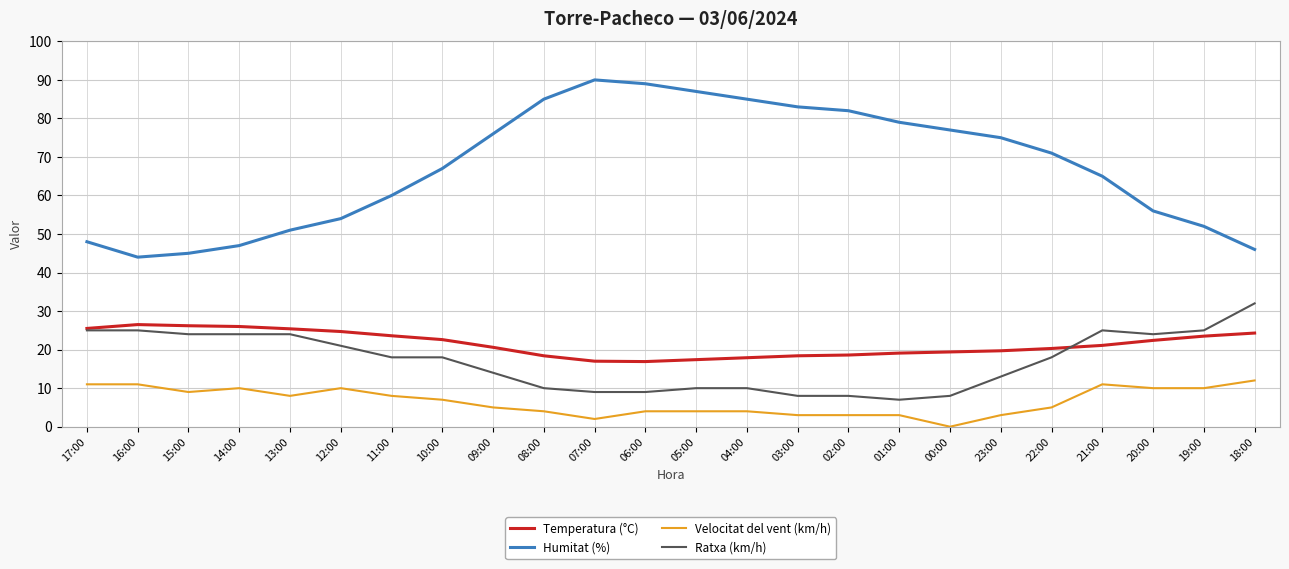

True or false: Velocitat del vent (km/h) and Ratxa (km/h) cross at least once.

False